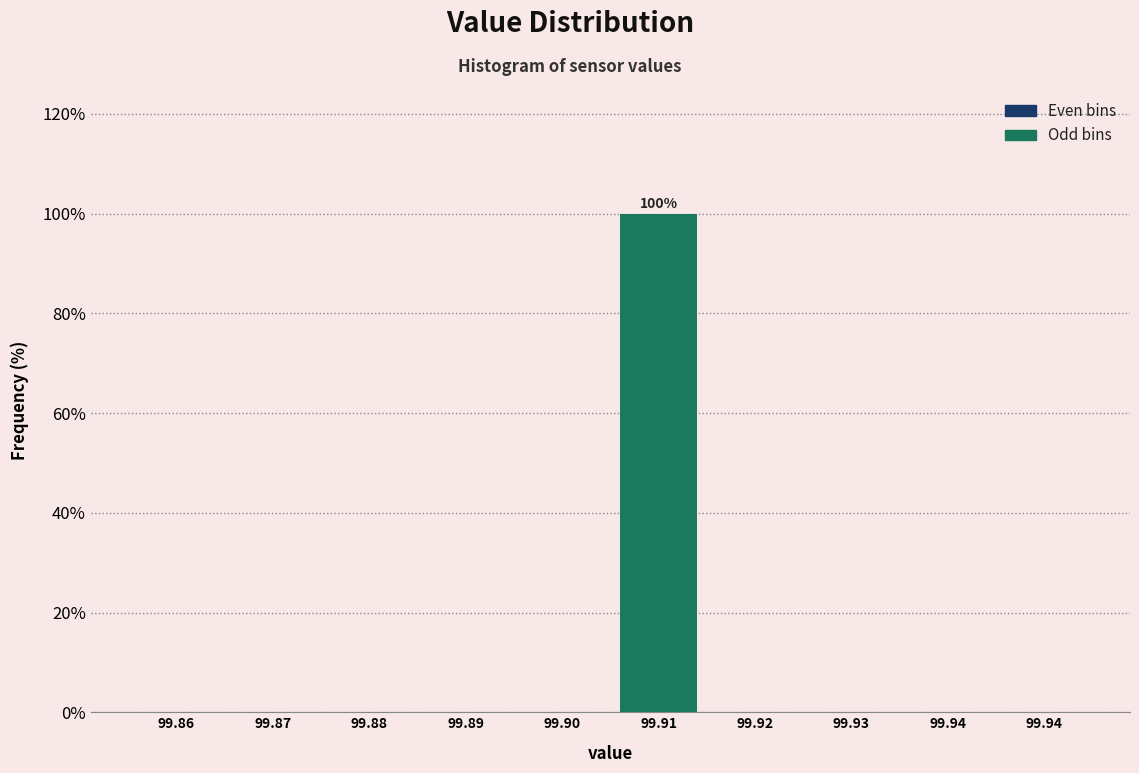

How many categories are shown in the chart?

10